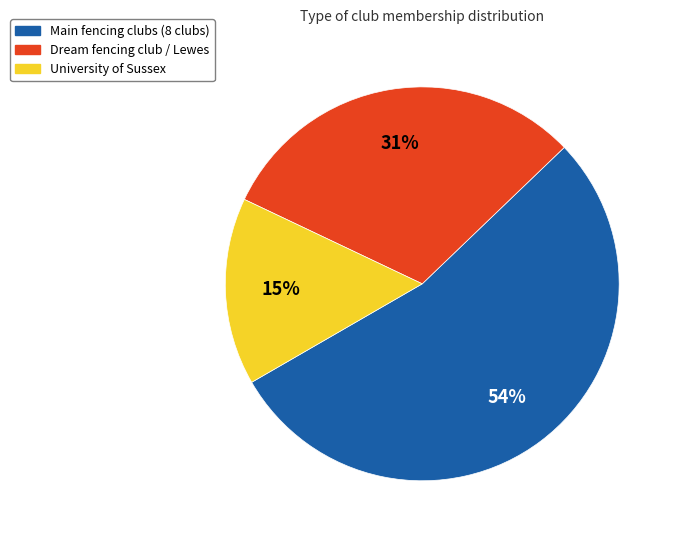

Is there any slice that represents more than half of the pie?

Yes